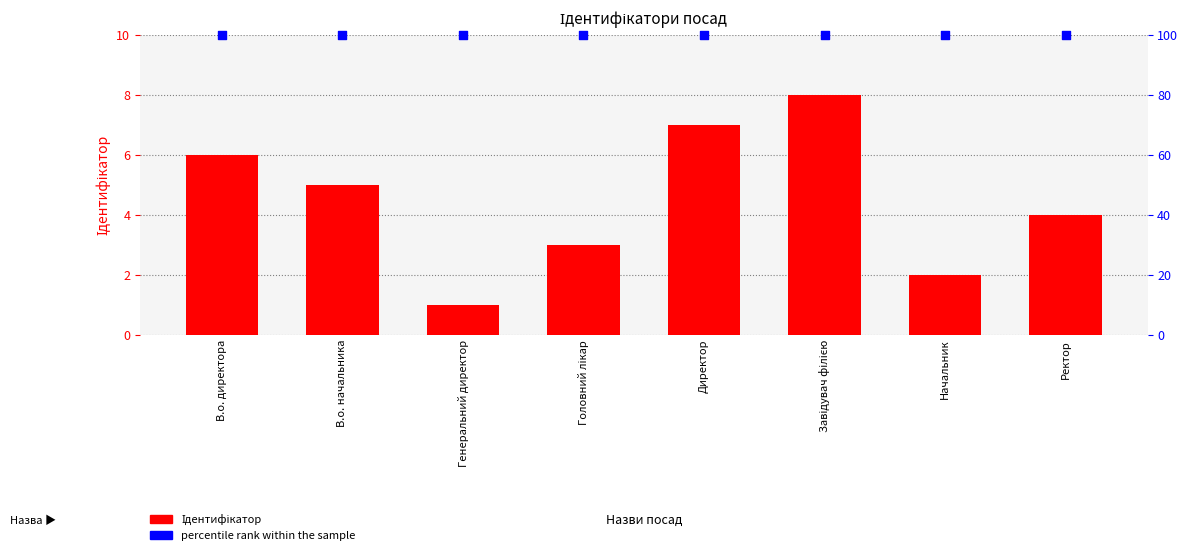

What are all the series names shown in the legend?

Ідентифікатор, percentile rank within the sample